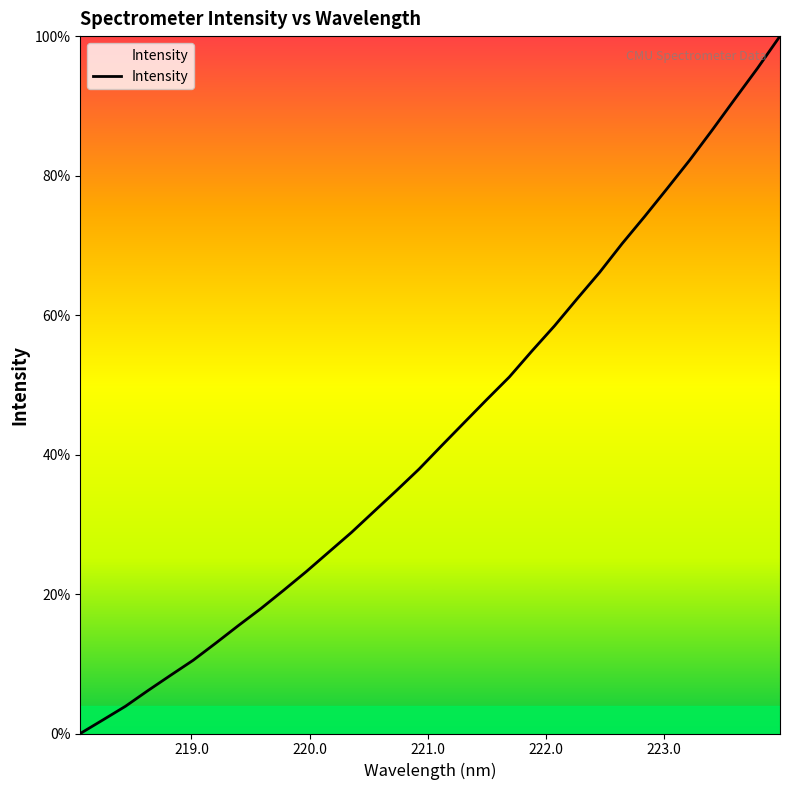

How many positive values are there?

31